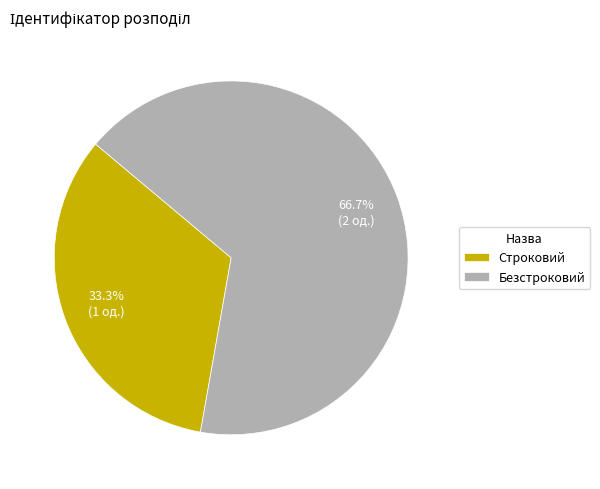

What percentage do Безстроковий and Строковий together represent?

100.0%